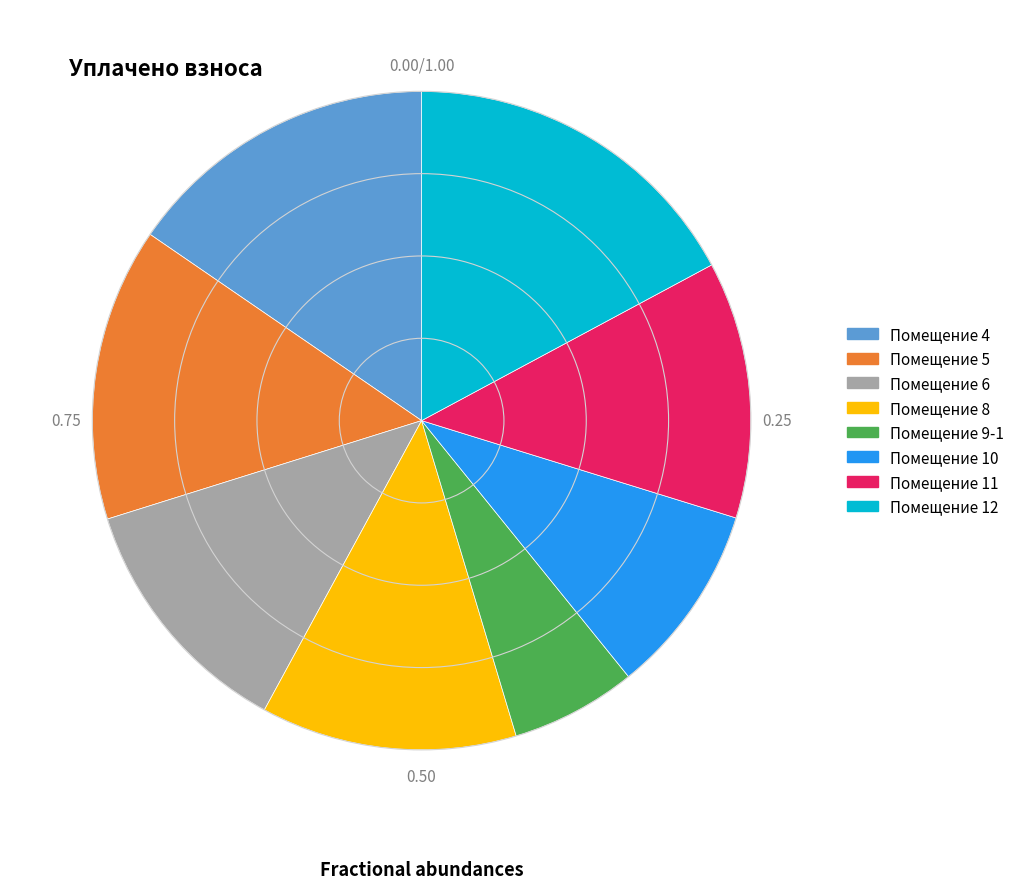

Is there any slice that represents more than half of the pie?

No